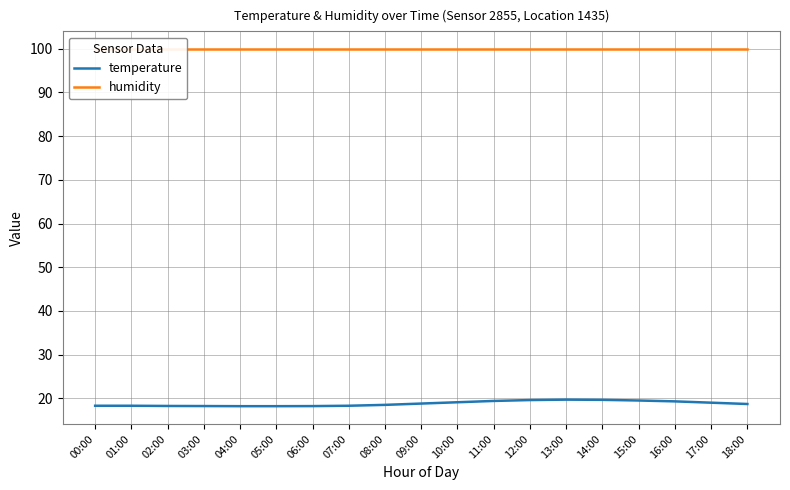

In temperature, how many points are higher than both neighbors (excluding endpoints)?

1